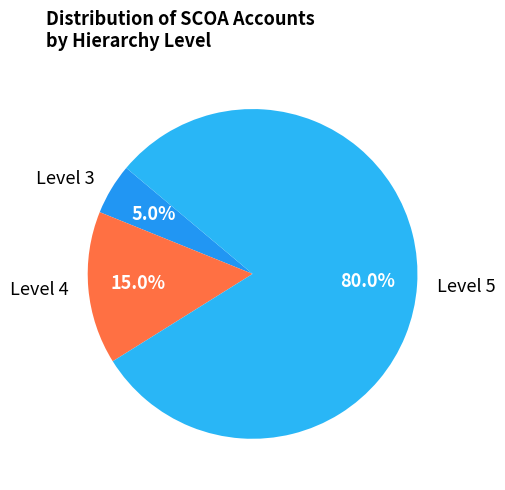

Does Level 4 account for over 50% of the chart?

No